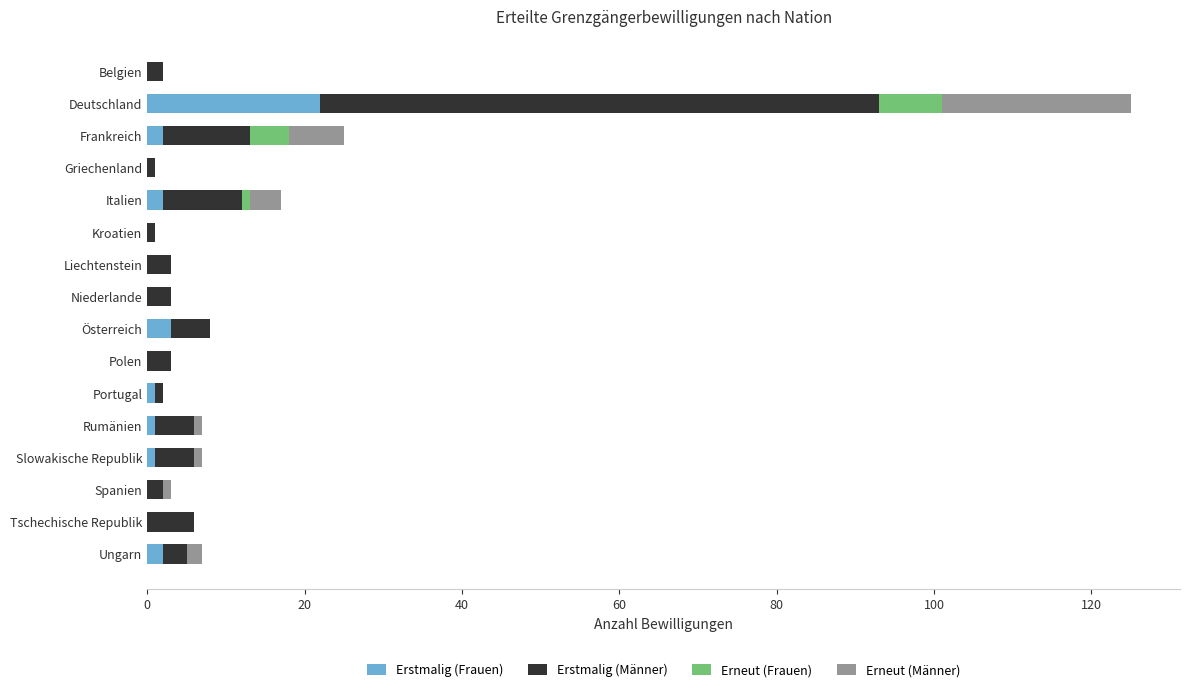

At which category is the sum across all series the highest?

Deutschland